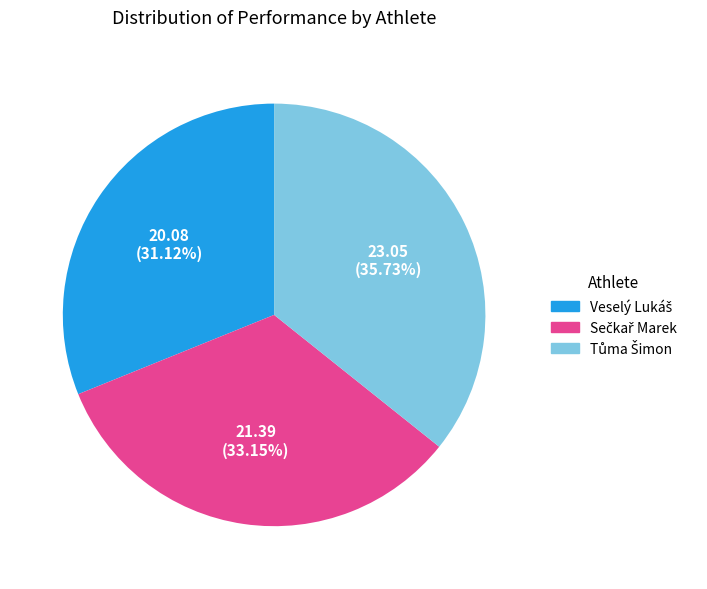

Is there a majority slice in this chart?

No